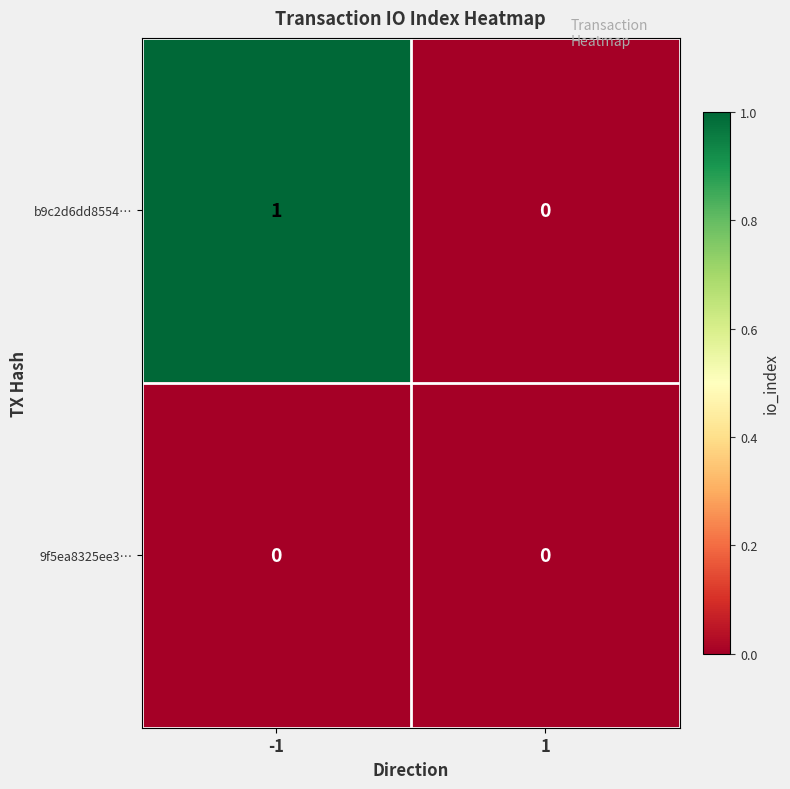

What is the greatest value displayed?

1